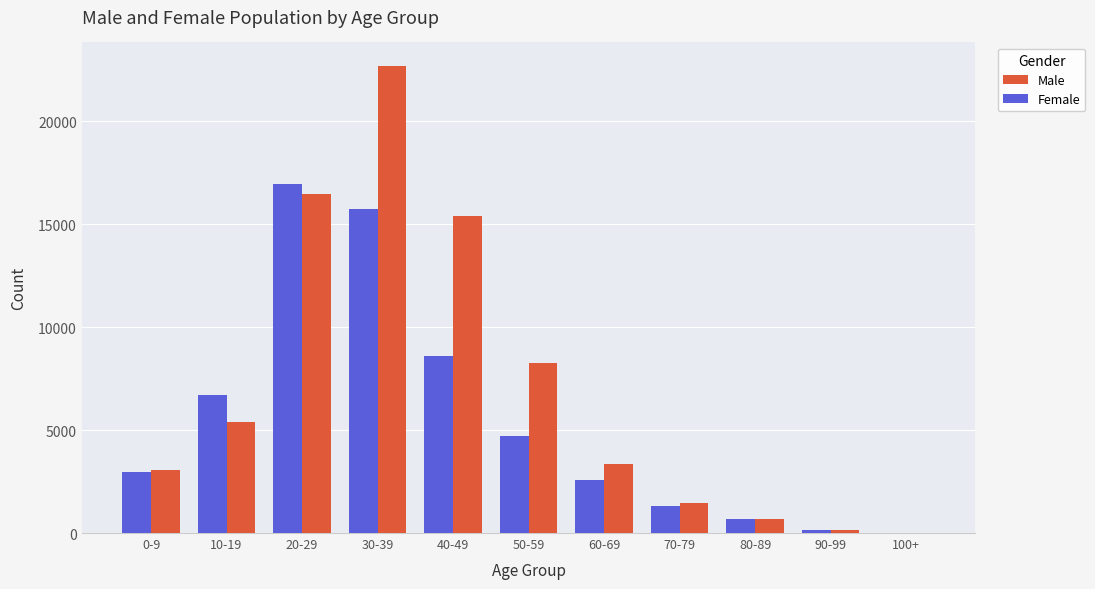

Which series changed the most between 60-69 and 100+?

Male